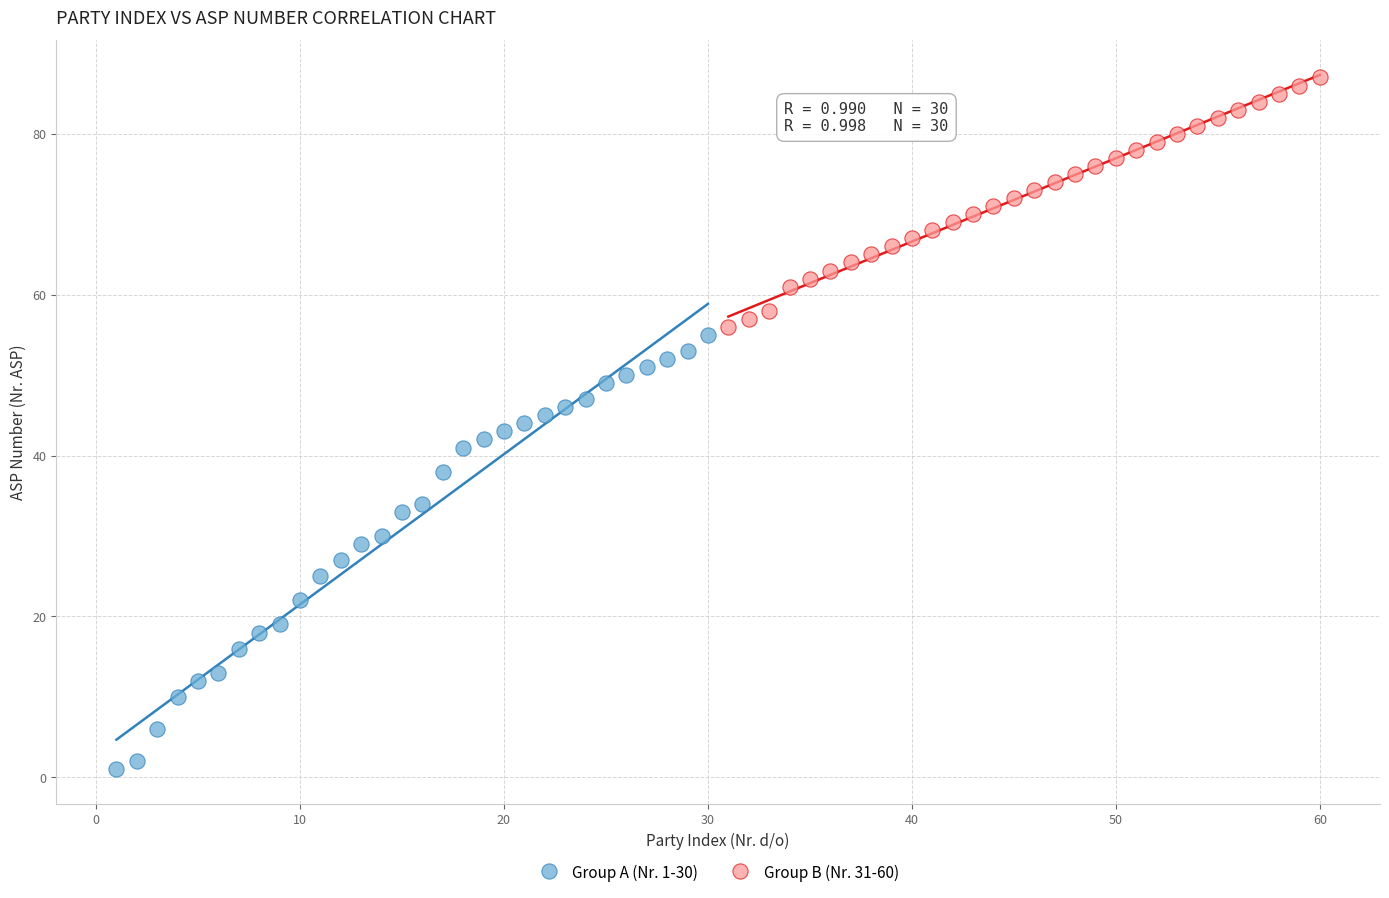

Which series reaches the minimum Y coordinate?

Group A (Nr. 1-30)